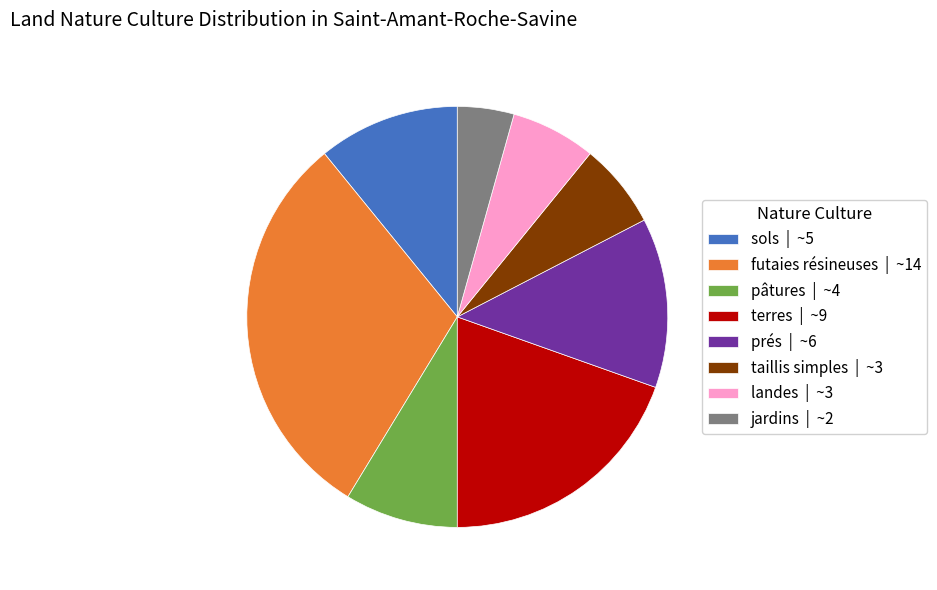

Is there any slice that represents more than half of the pie?

No